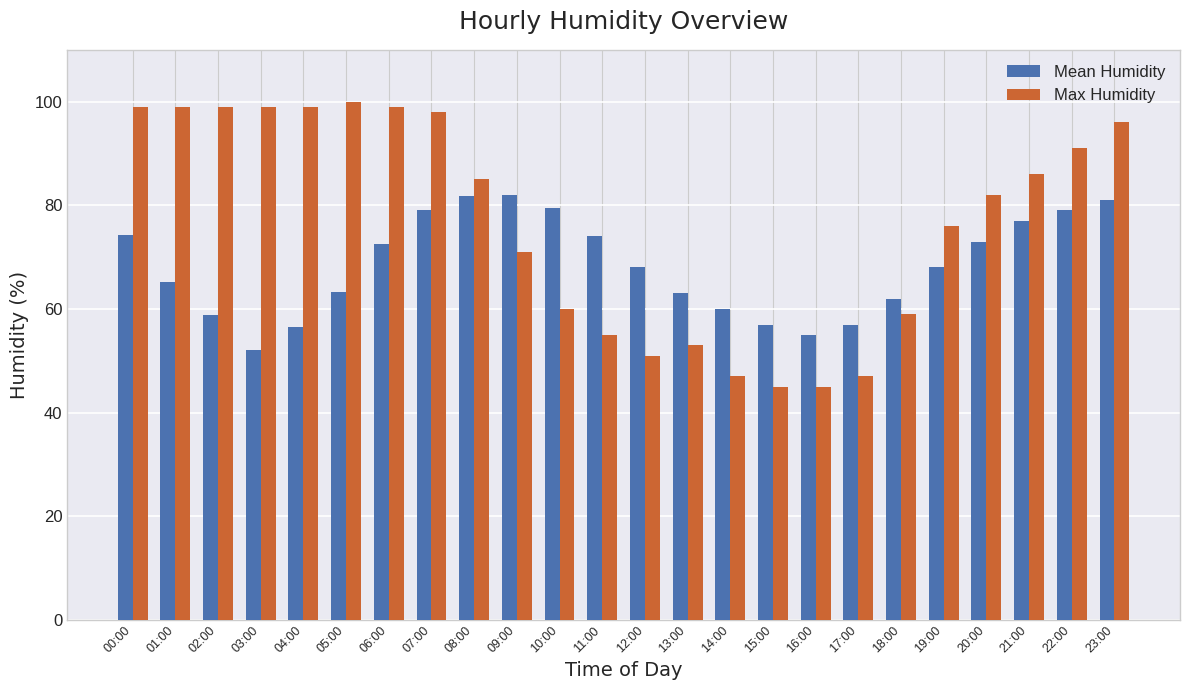

The value of Mean Humidity at 10:00 is 79.5. True or false?

True